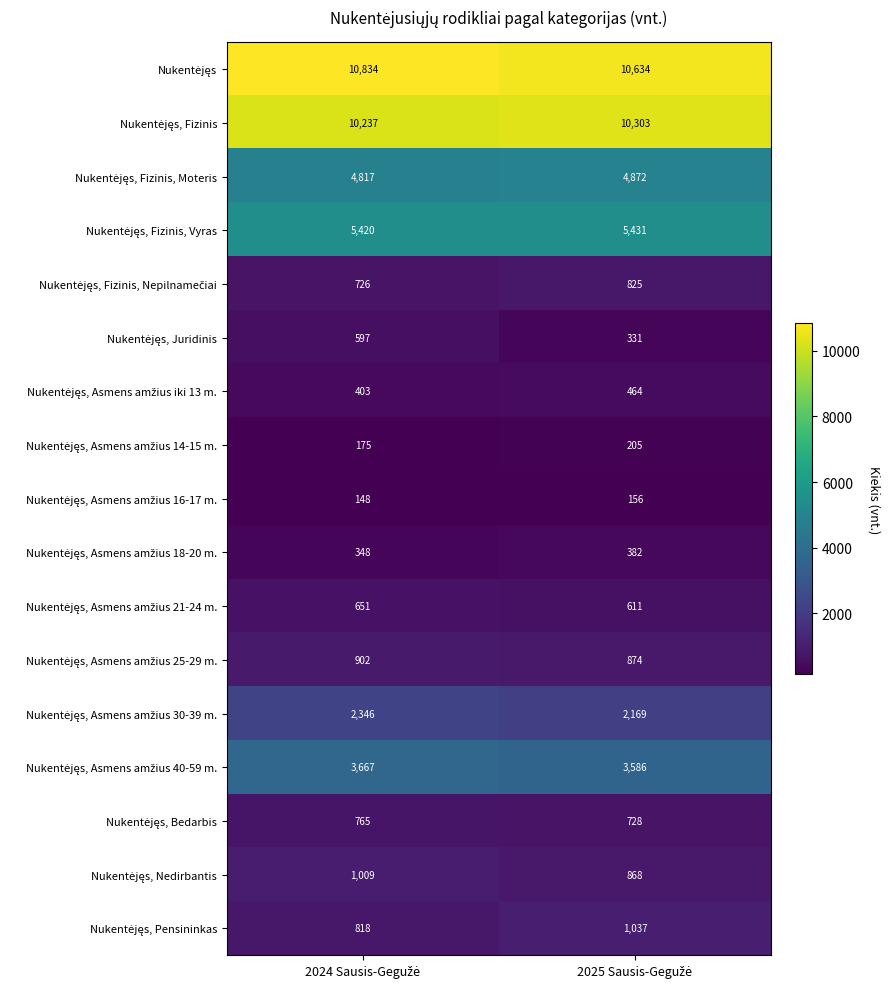

What is the maximum value shown in the chart?

10834